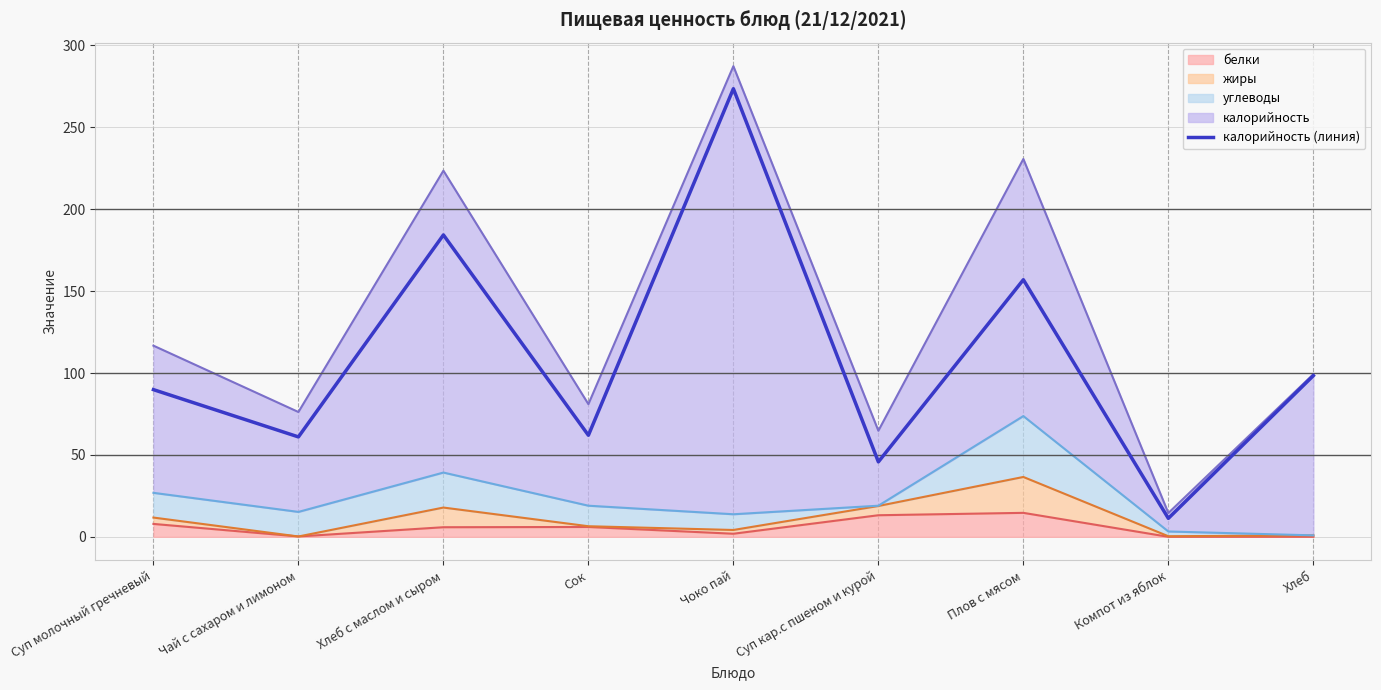

How many points are lower than both their immediate neighbors (excluding endpoints)?

4